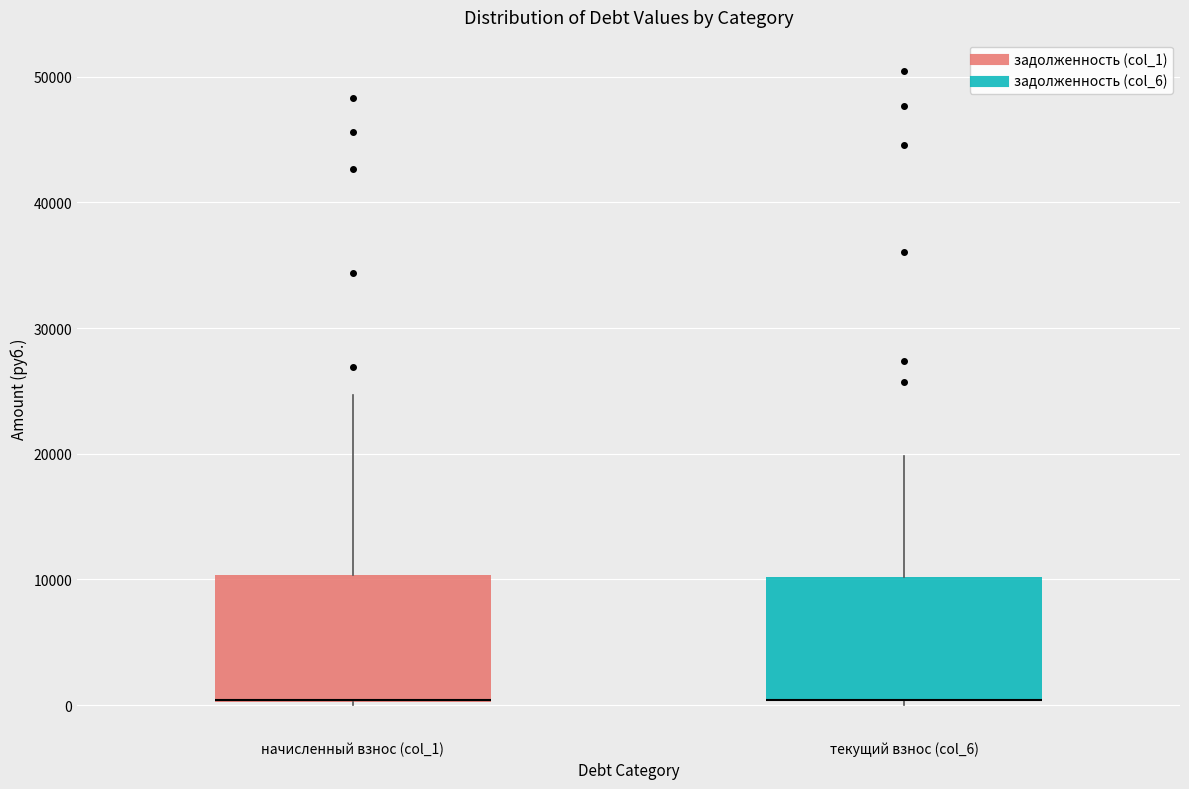

Reading left to right, read every box against the y-axis: the position of its median line, the range the box covers, and the ends of its whiskers. The values are not printed on the chart, so give them approximately, as read against the axis.

начисленный взнос (col_1): median 0 (drawn on the box's lower edge), box 0 to 10000, whiskers 0 to 25000
текущий взнос (col_6): median 0 (drawn on the box's lower edge), box 0 to 10000, whiskers 0 to 20000